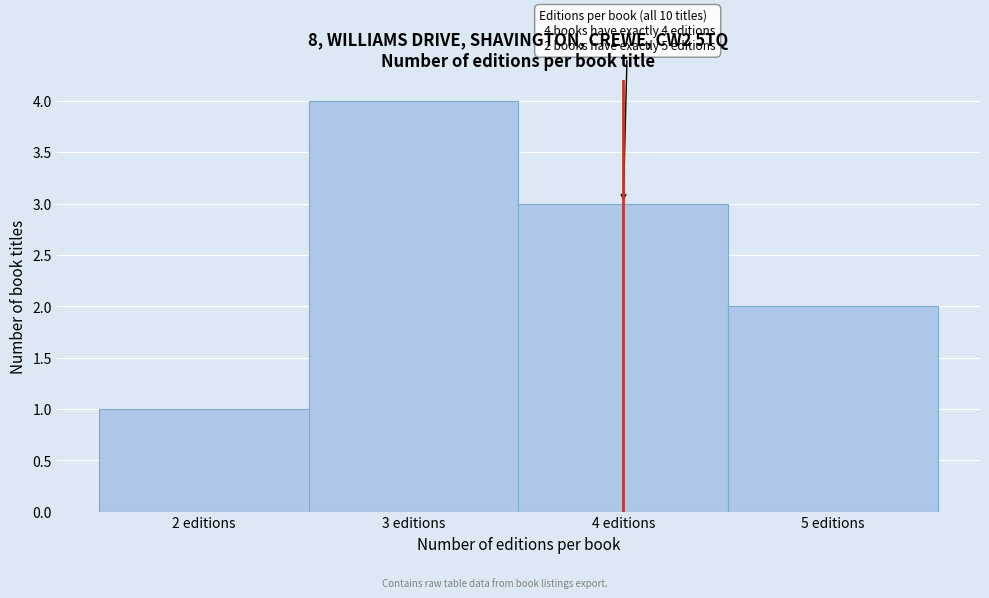

Which range on the x-axis has the tallest bar?

2.5 to 3.5